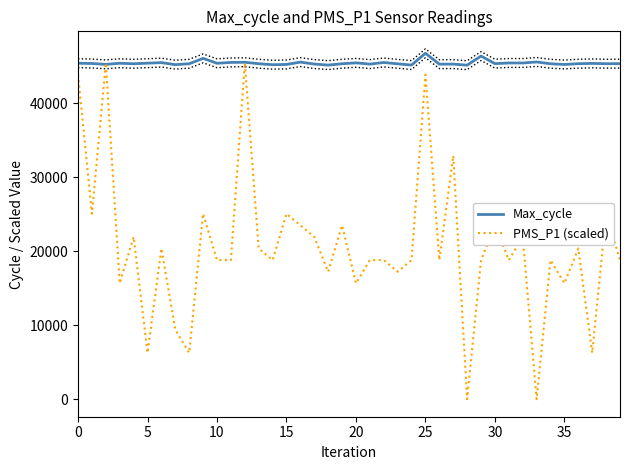

What is the maximum value for Max_cycle?

46774.0